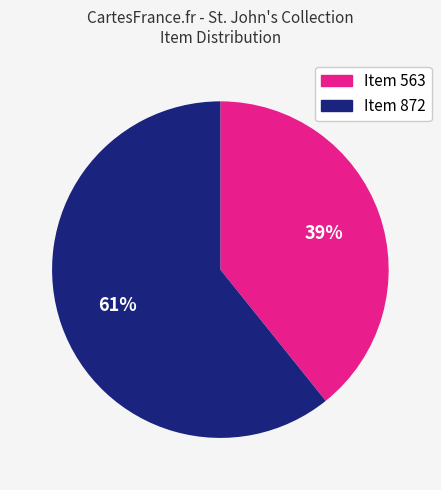

Count the number of slices in the pie.

2